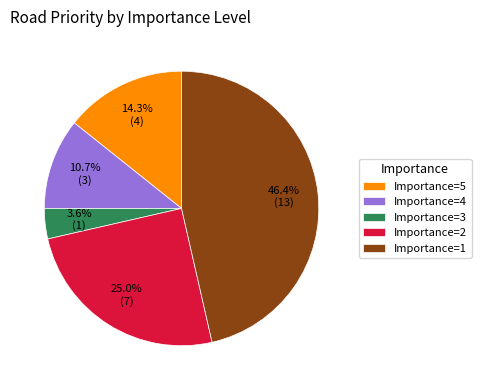

Which has a higher value, Importance=4 or Importance=3?

Importance=4